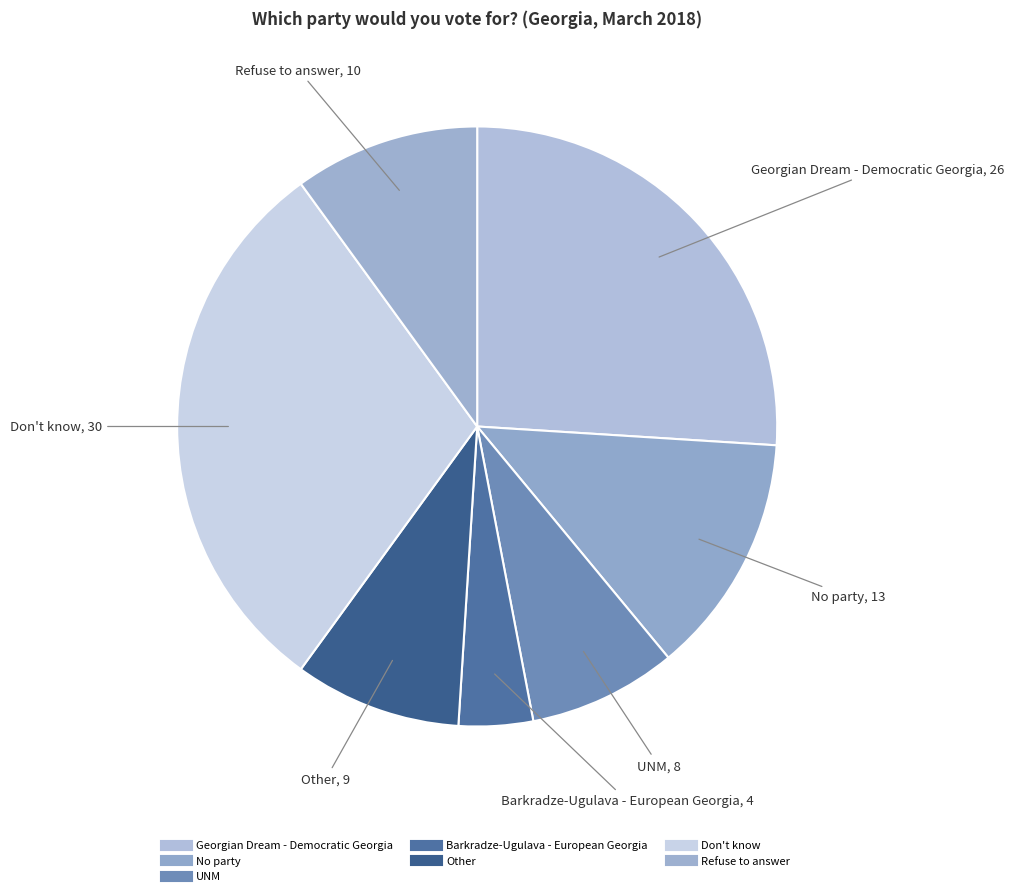

The Refuse to answer slice represents 1% of the pie. True or false?

False